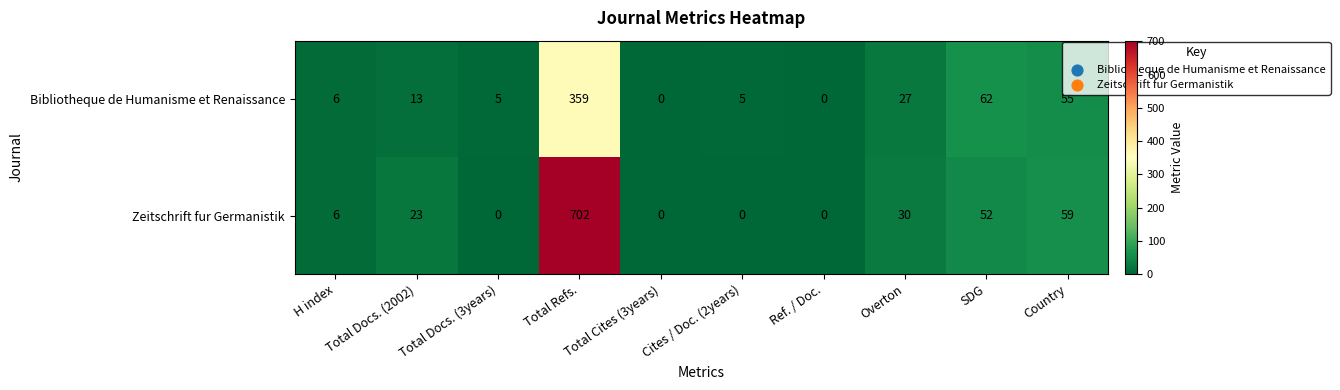

Rank the series by their maximum value, from highest to lowest.

Zeitschrift fur Germanistik, Bibliotheque de Humanisme et Renaissance